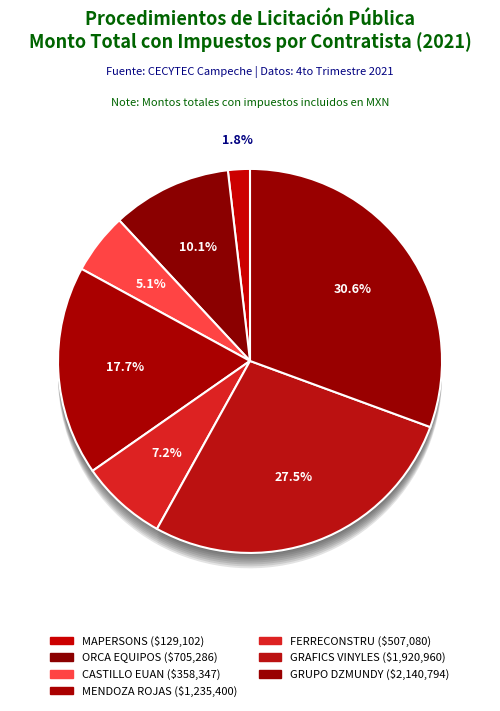

Is there a majority slice in this chart?

No